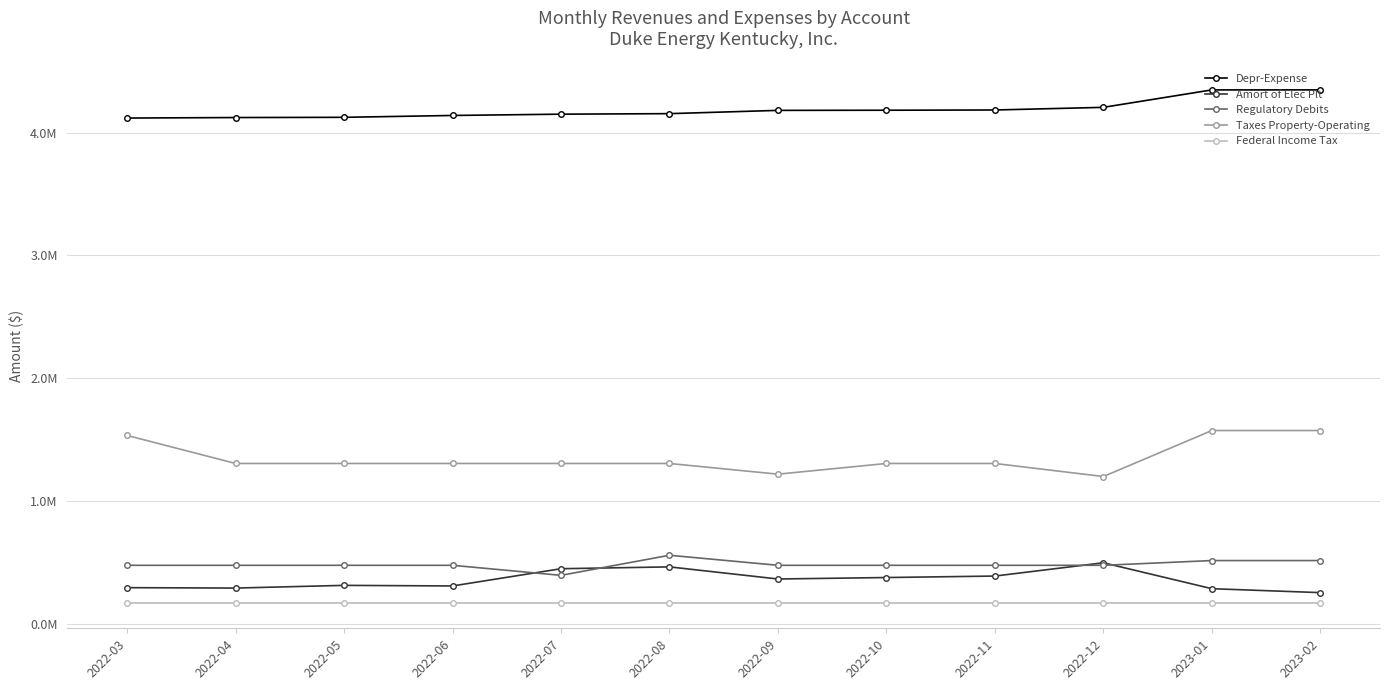

Which series changed the most between 2022-03 and 2022-08?

Taxes Property-Operating